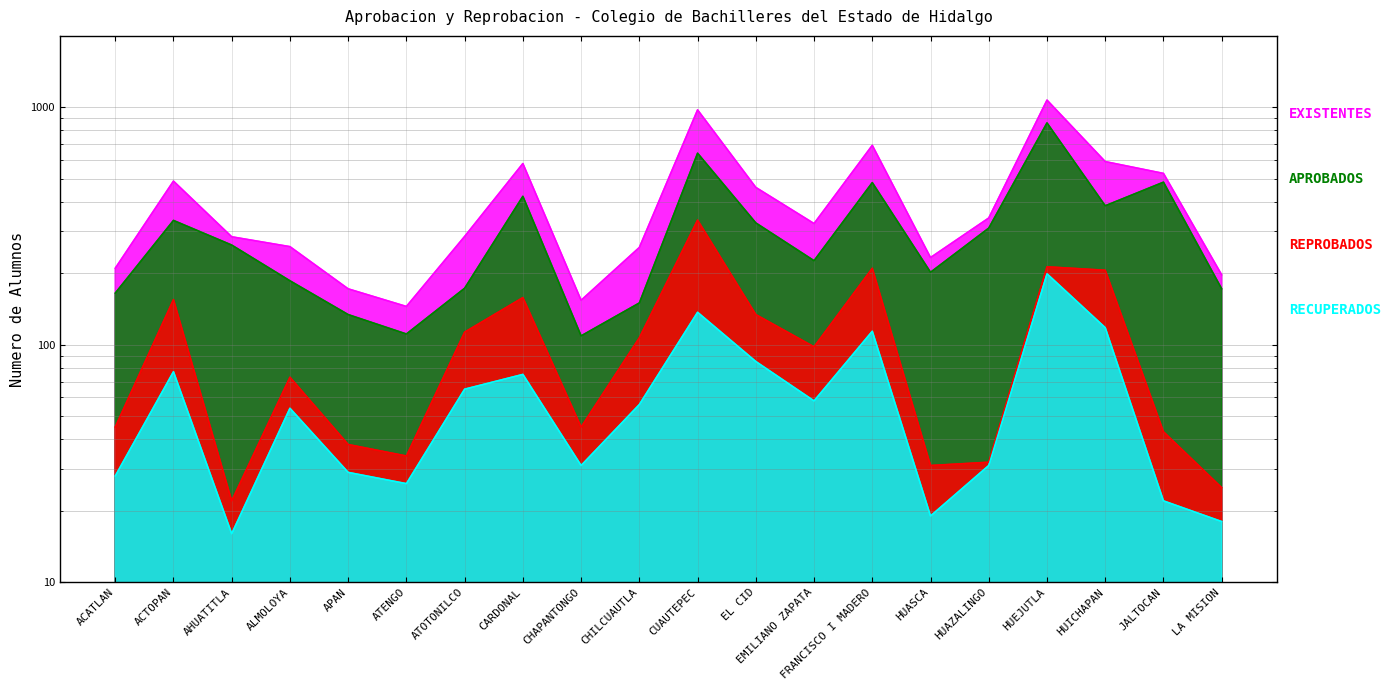

At how many categories does at least one series exceed 502?

6